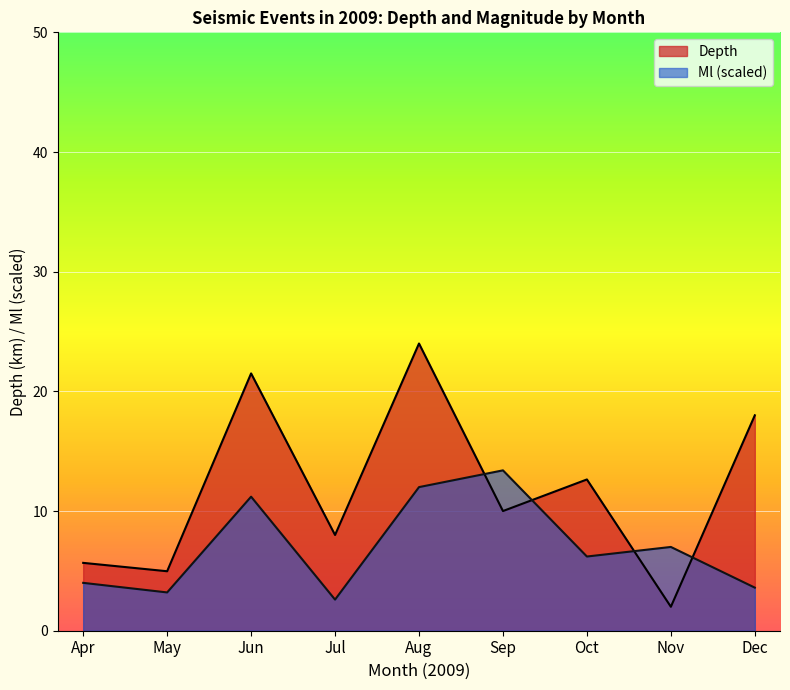

Rank the series at Jul from lowest to highest value.

Ml (scaled), Depth